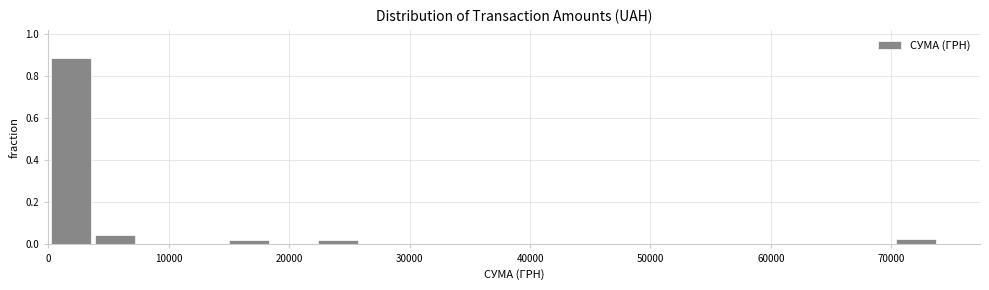

Around what value on the x-axis is the tallest bar? Give the approximate position of its centre, as read against the axis.

2000